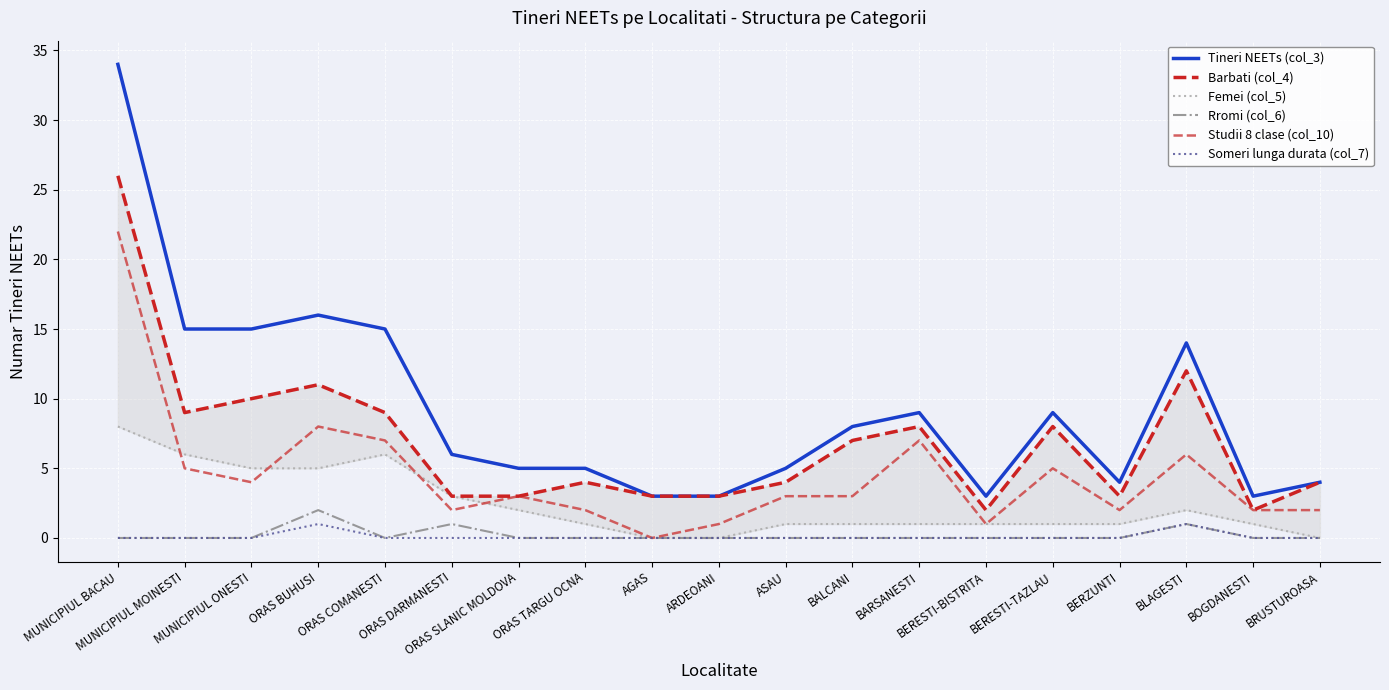

How many interior local valleys does the Tineri NEETs (col_3) series have?

3